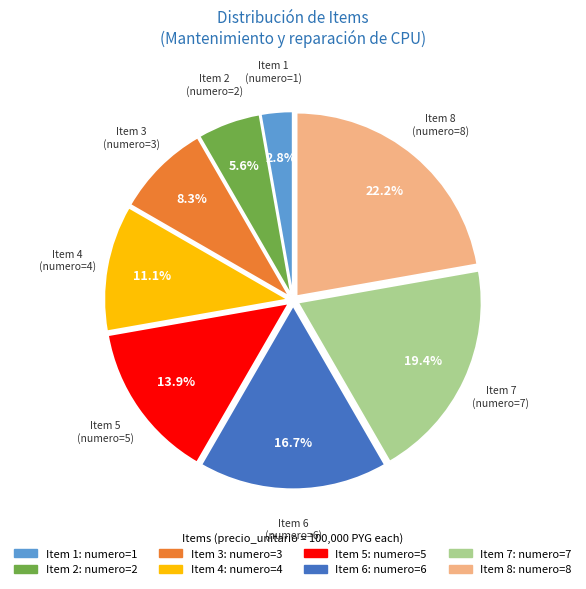

Is there any slice that represents more than half of the pie?

No